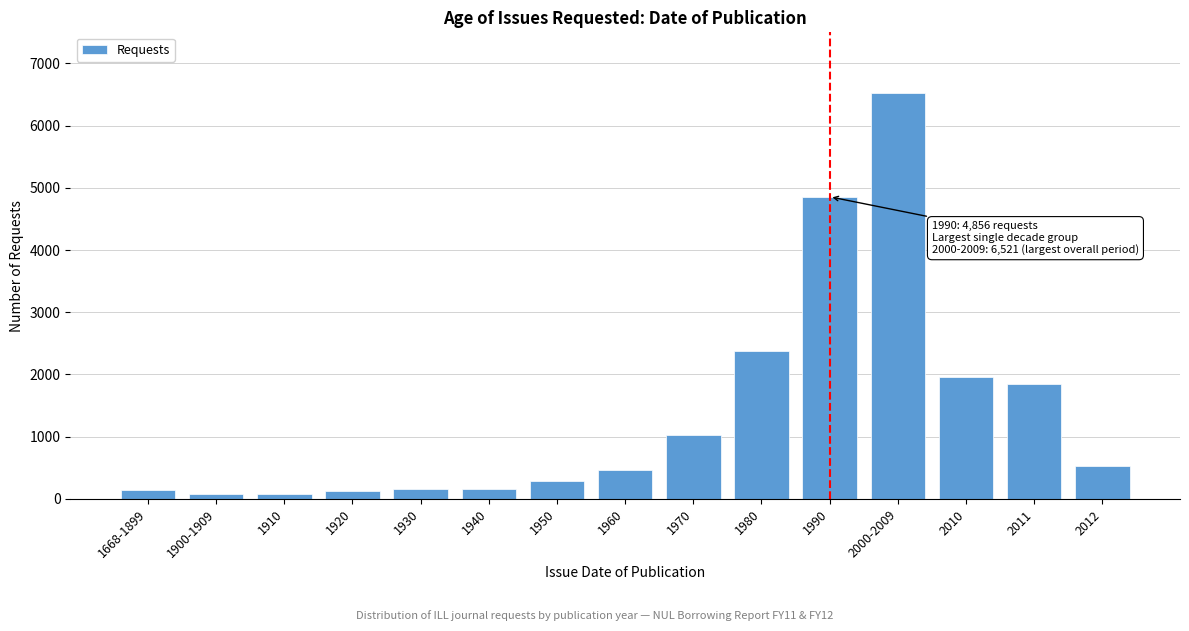

What is the maximum value shown in the chart?

6521